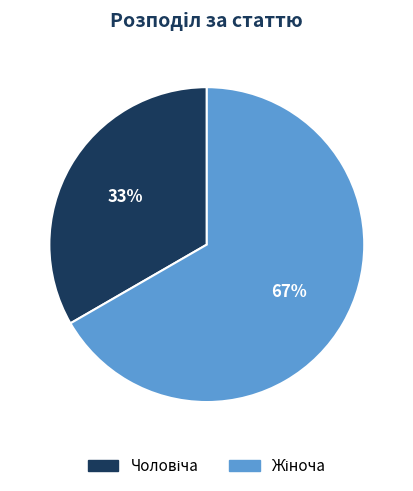

To the nearest percent, what is the average slice percentage?

50%